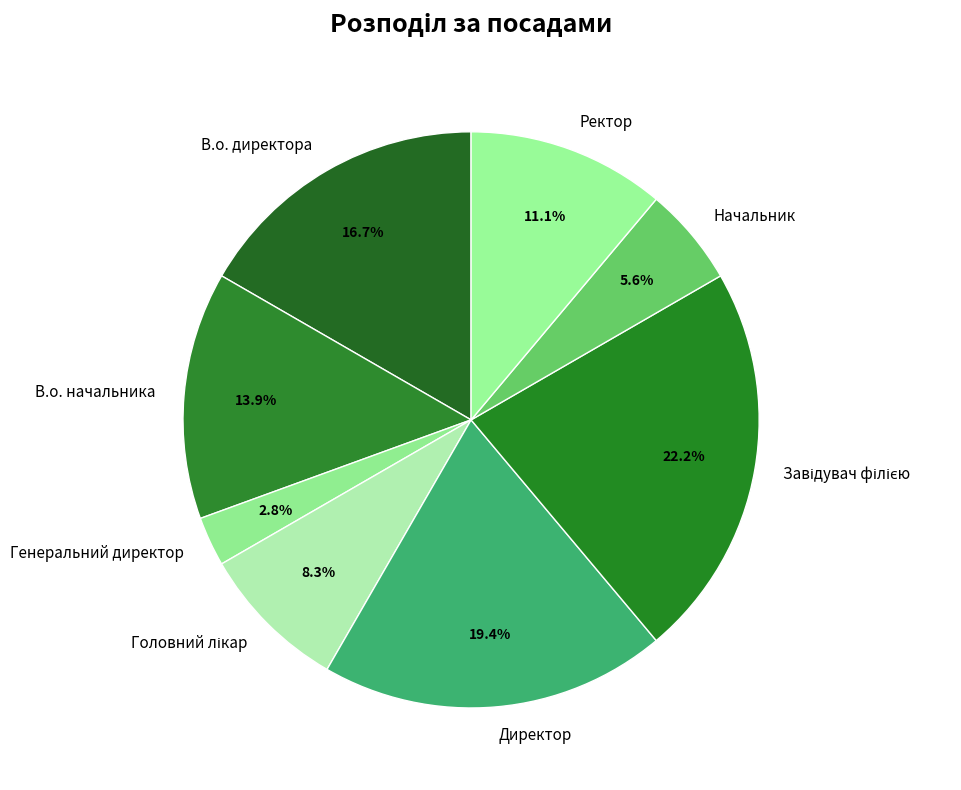

To the nearest percent, what percentage of the pie is Начальник?

6%